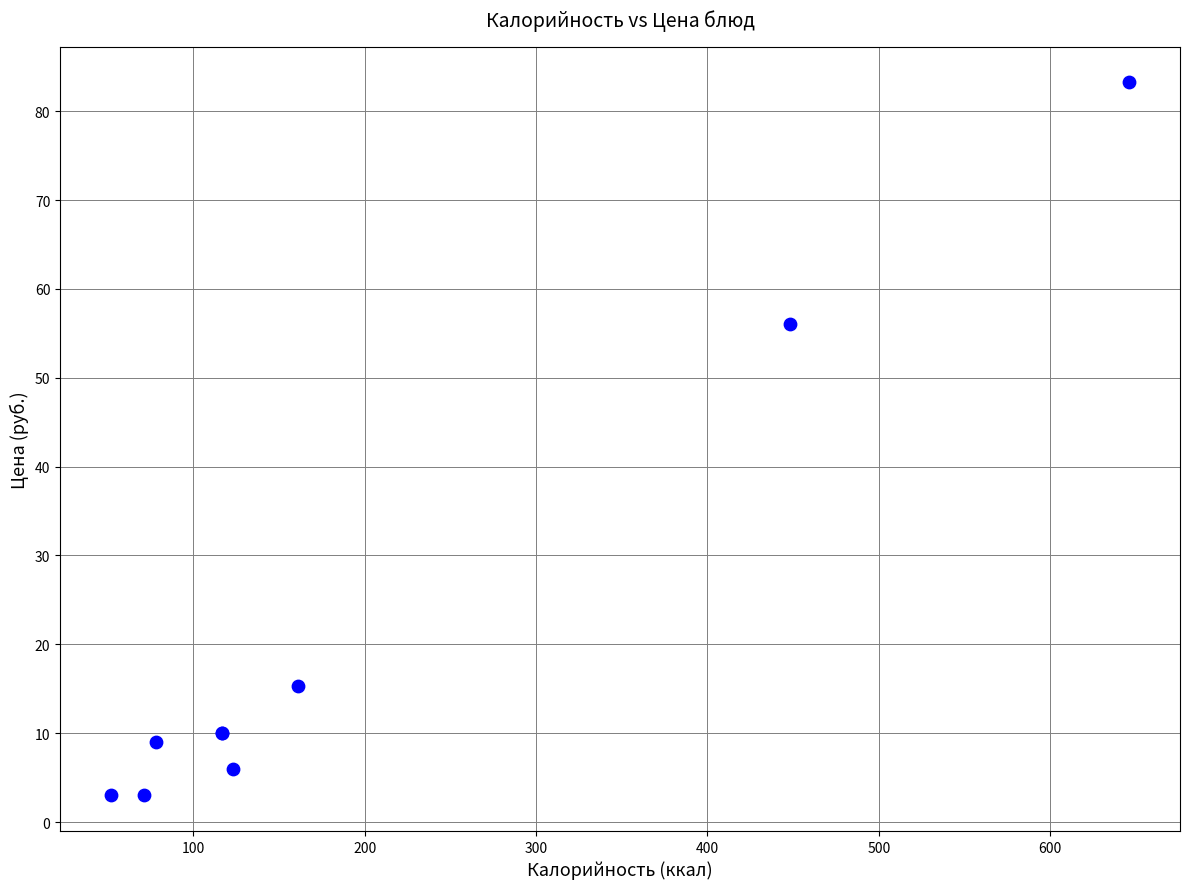

What Y value in the scatter plot is closest to 43?

56.0